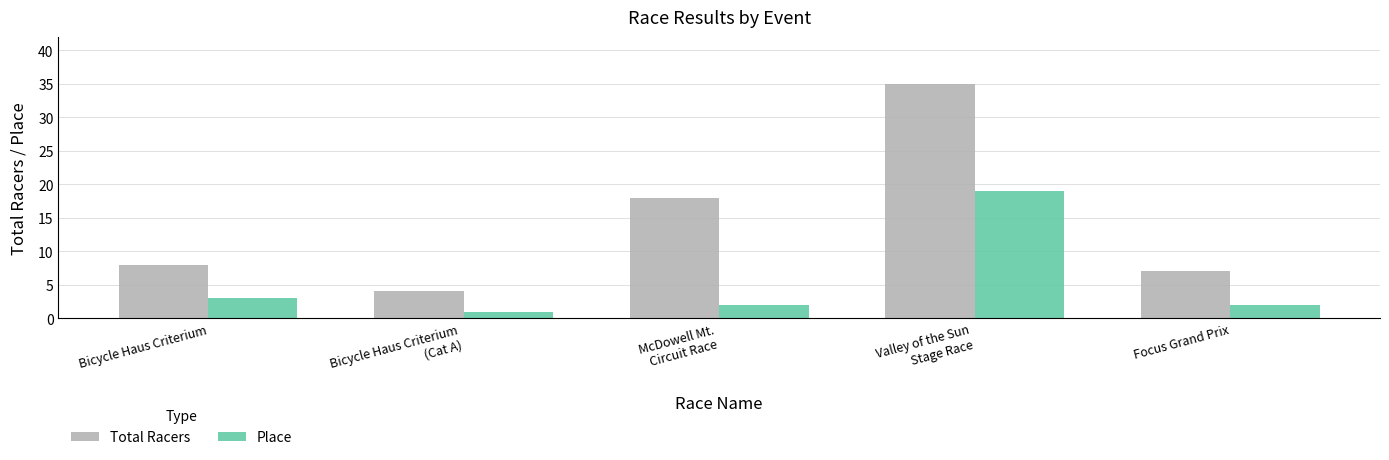

Where is Total Racers nearest to the value 19?

McDowell Mt.
Circuit Race